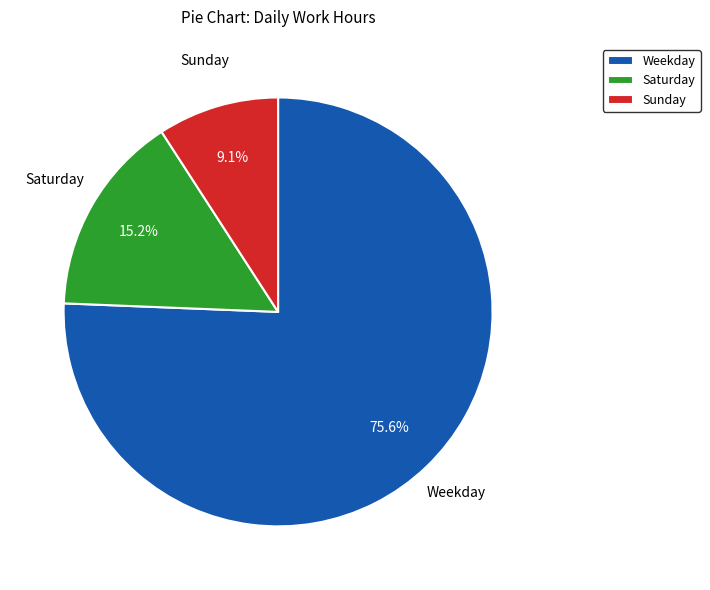

What is the largest slice in the pie chart?

Weekday